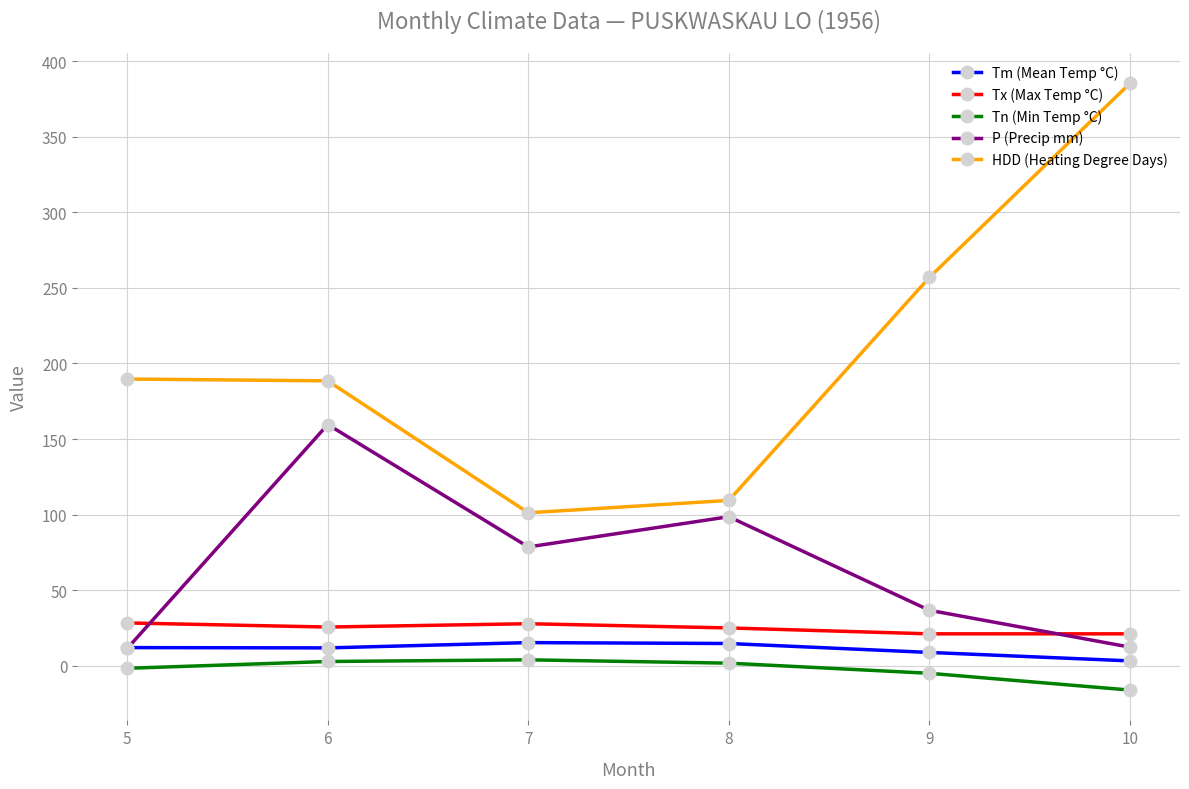

How many lines are shown in the chart?

5